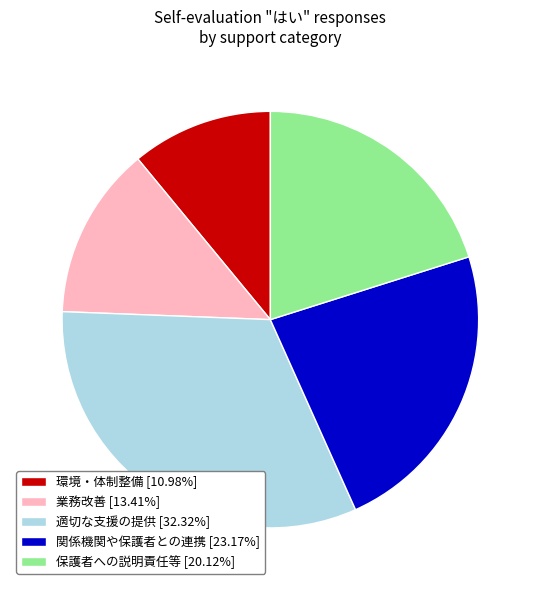

What is the ratio of the value at 業務改善 [13.41%] to the value at 適切な支援の提供 [32.32%]?

0.4